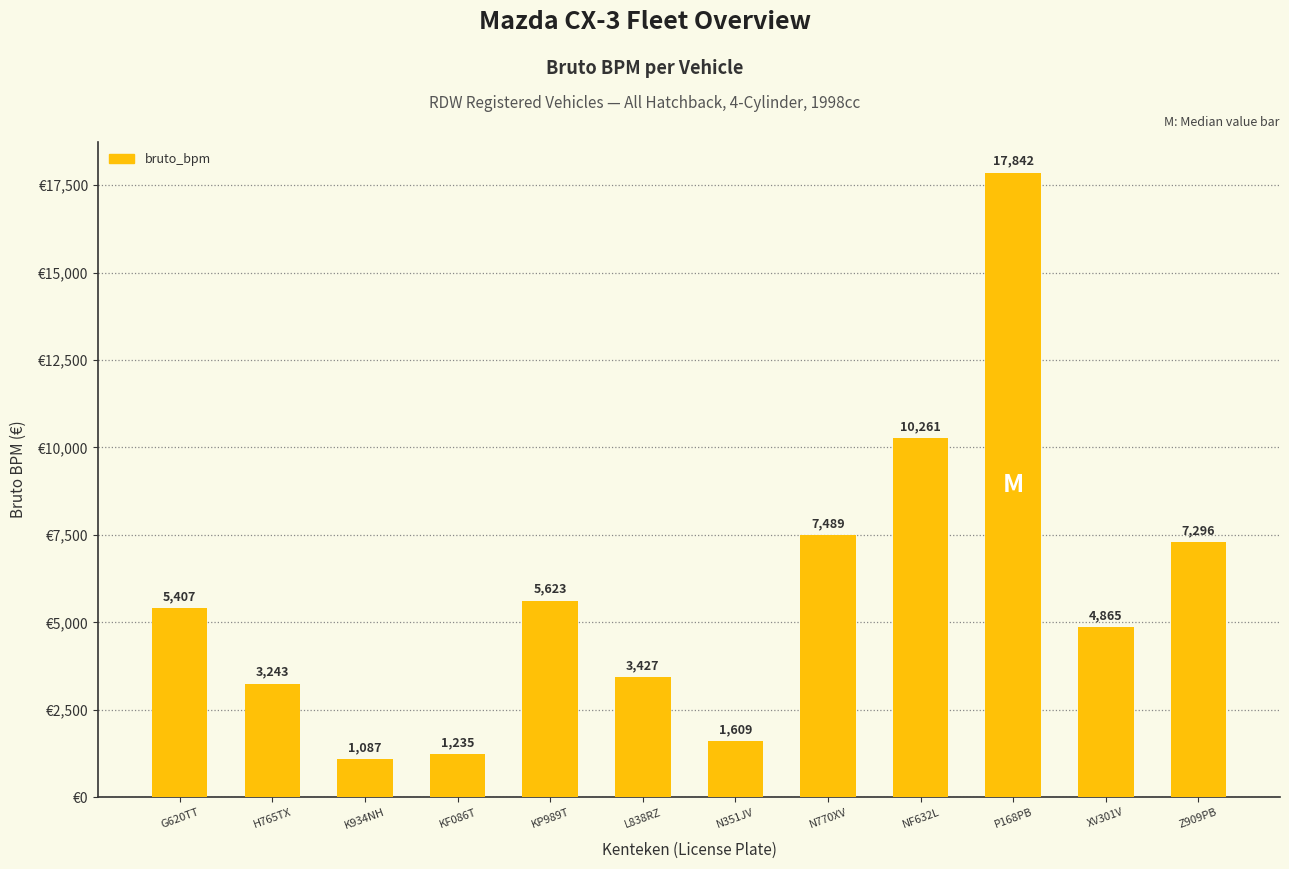

What is the label of the 10th bar from the right?

K934NH